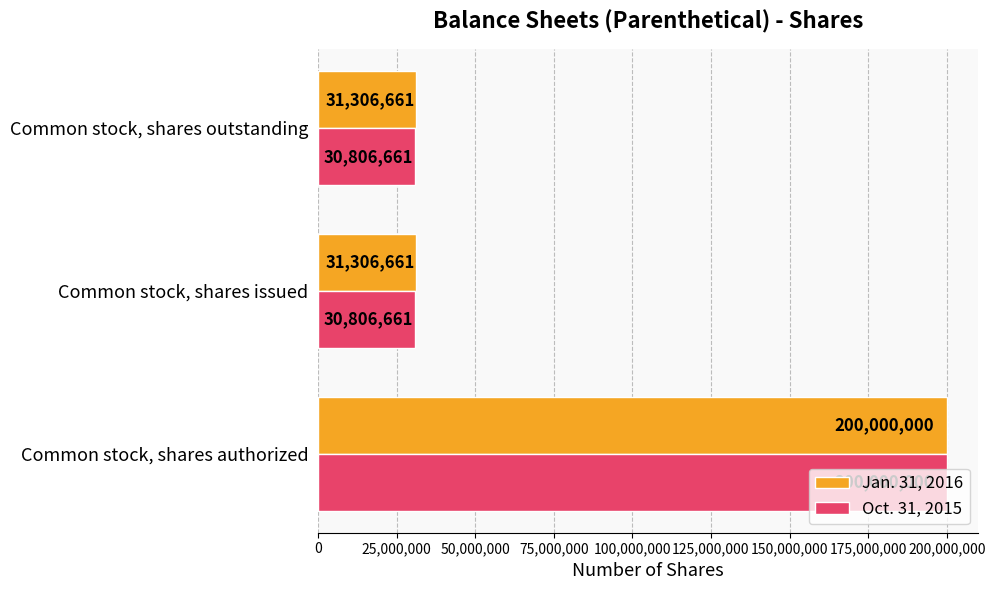

True or false: Jan. 31, 2016 has a value of 52917165 at Common stock, shares issued.

False